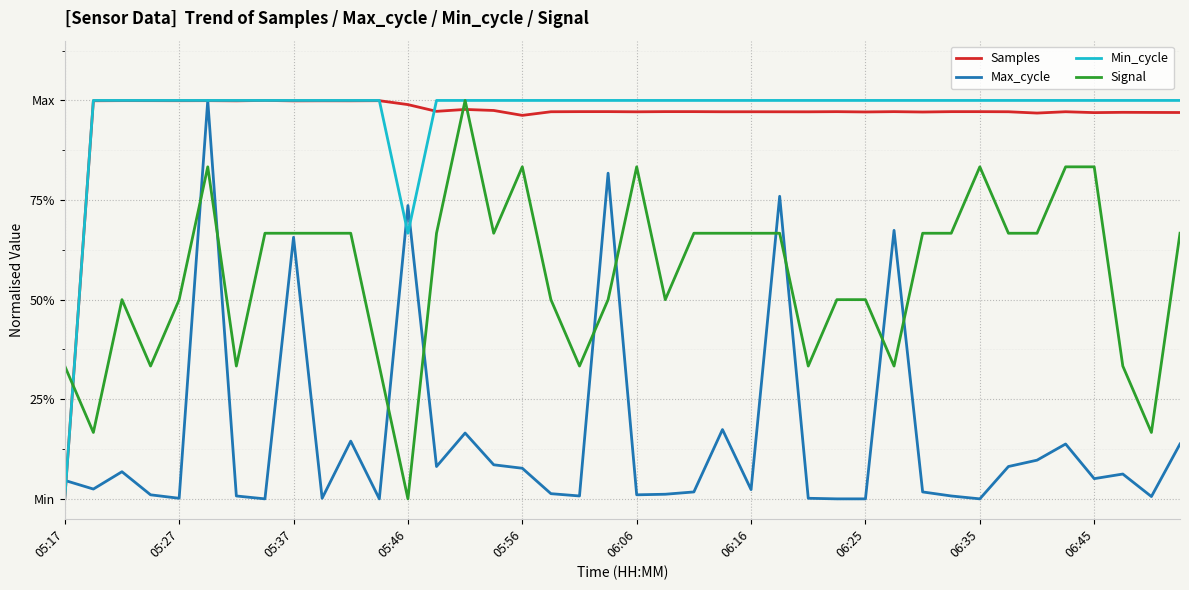

Which category has the lowest value across all series?

05:17